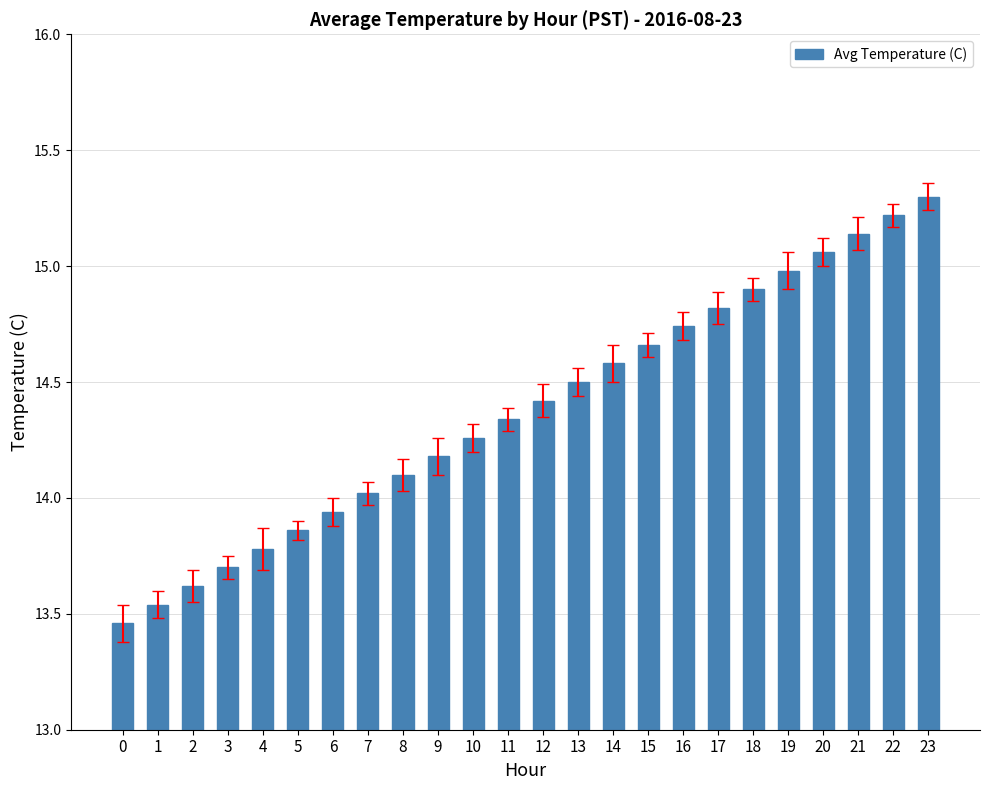

What is the value of the 18th bar from the left?

14.8